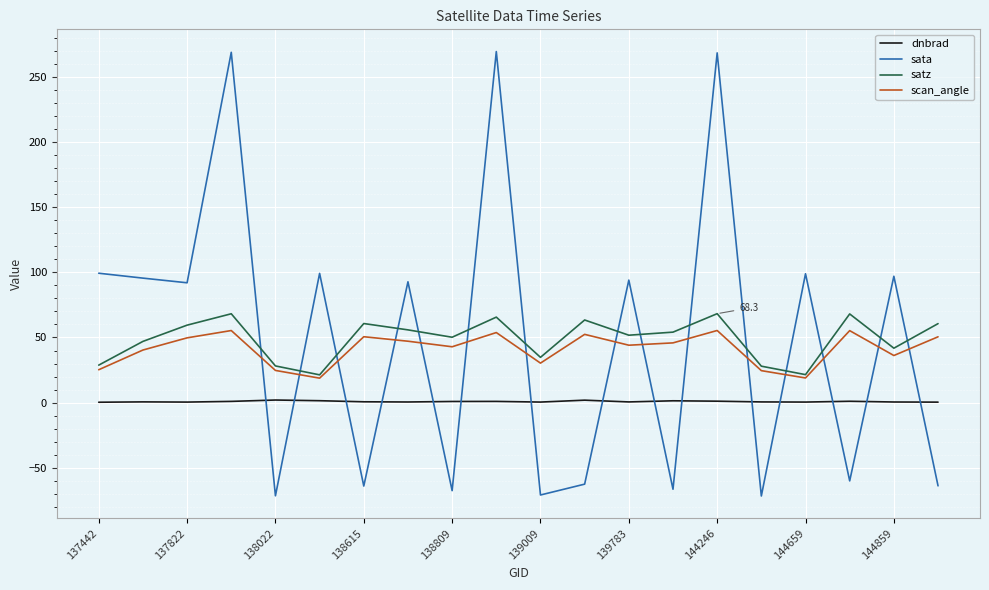

Which series has the widest spread of values?

sata